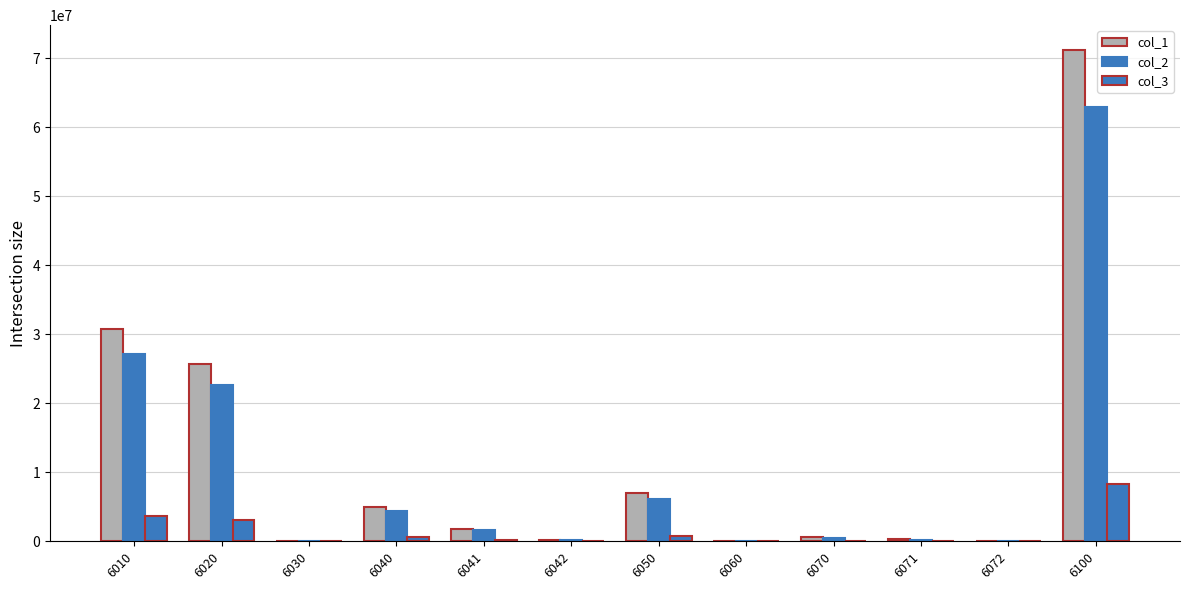

At which label is col_1 closest to 35617210?

6010